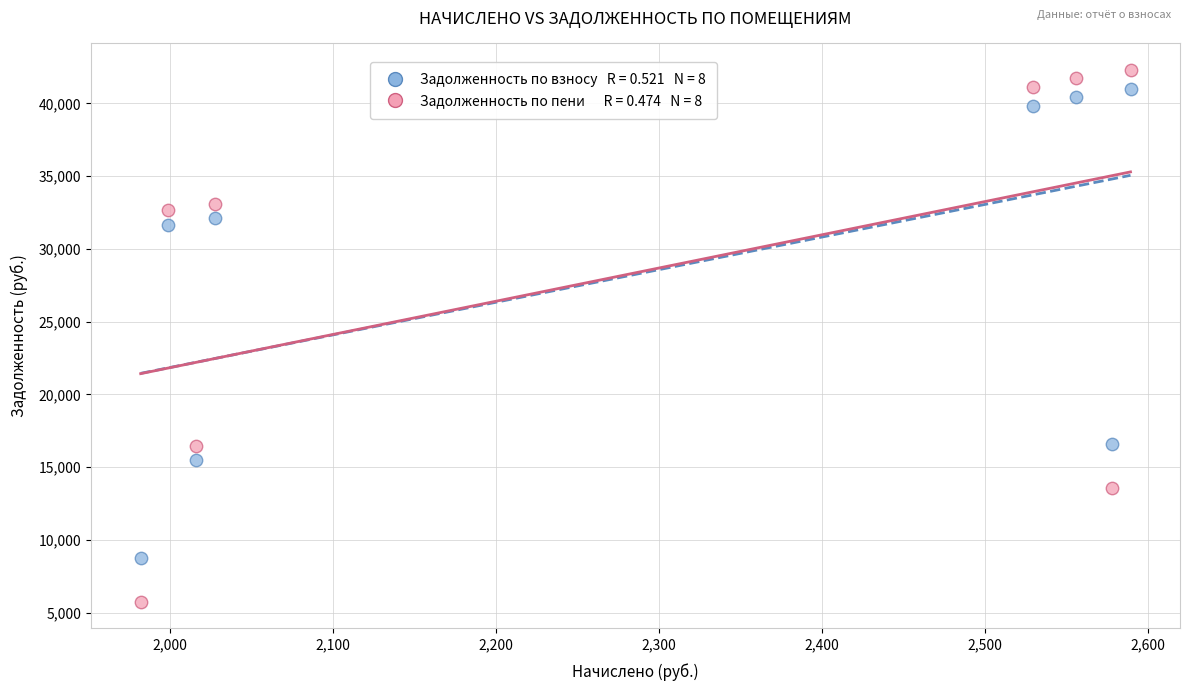

Across all data points, what is the range of X values (max minus min)?

607.1